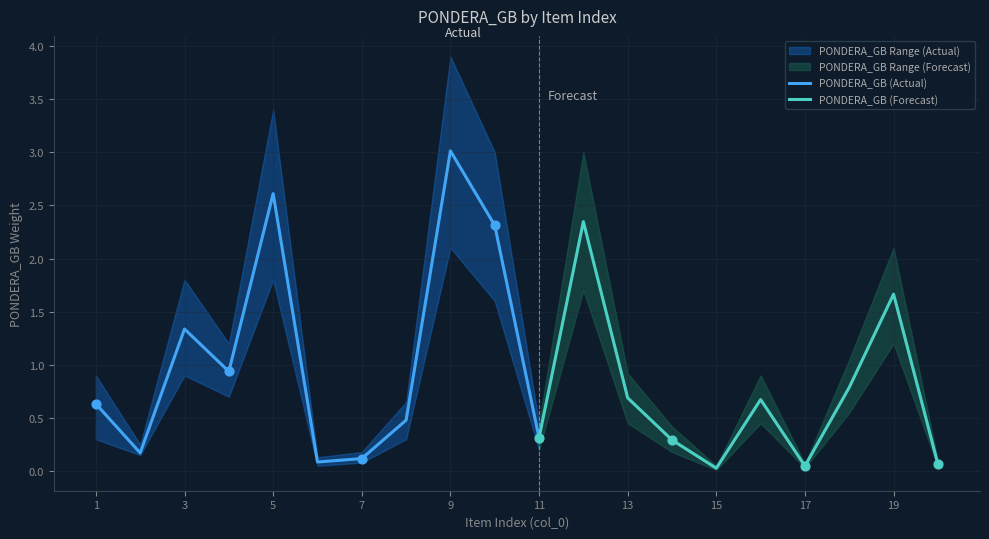

What is the maximum value for PONDERA_GB (Actual)?

3.0